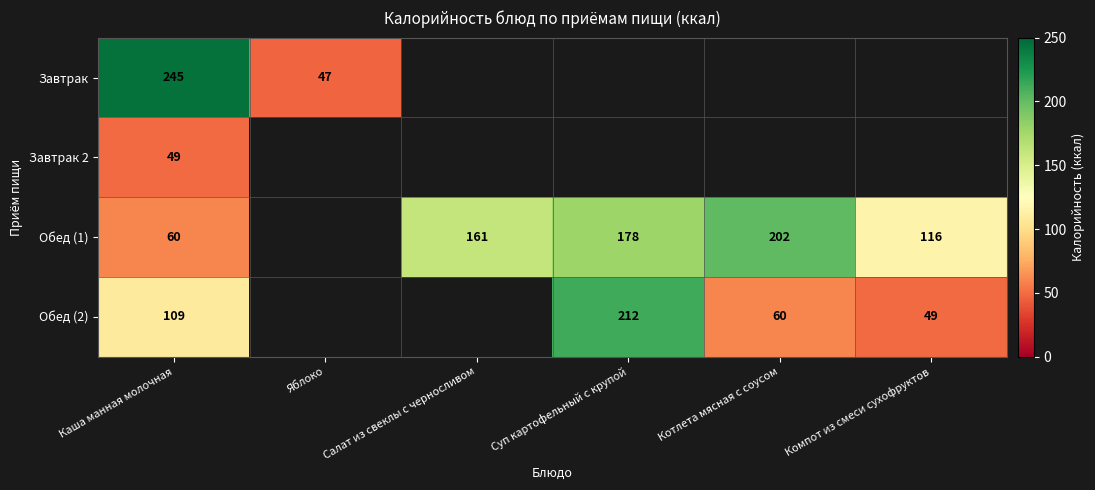

True or false: Завтрак 2 has a value of 80.7 at Каша манная молочная.

False